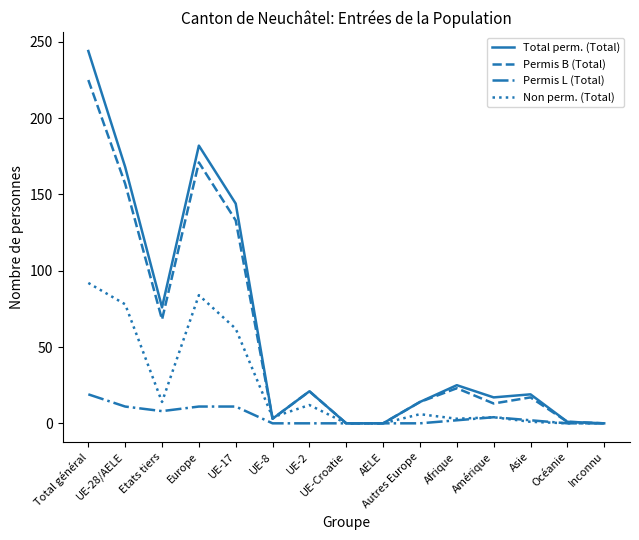

What is the greatest value displayed?

244